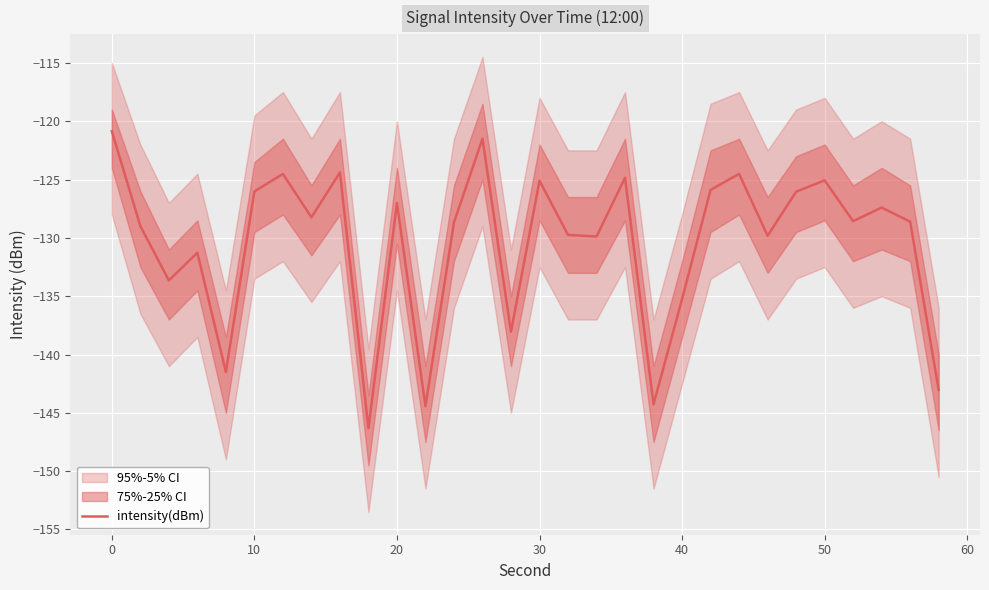

The intensity(dBm) series shows -172.3 at 0. True or false?

False